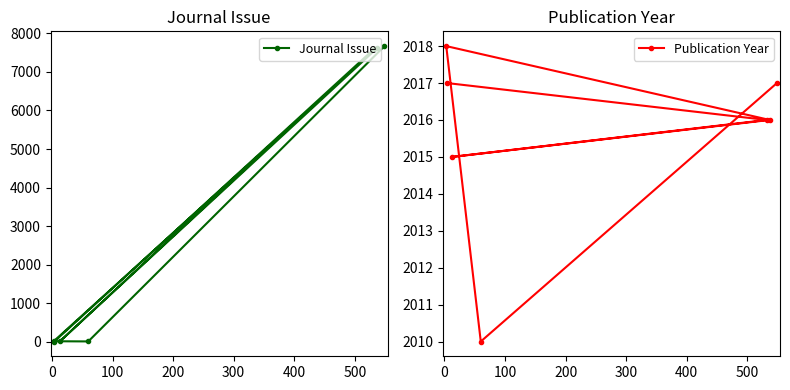

What is the highest value of the Publication Year series?

2018